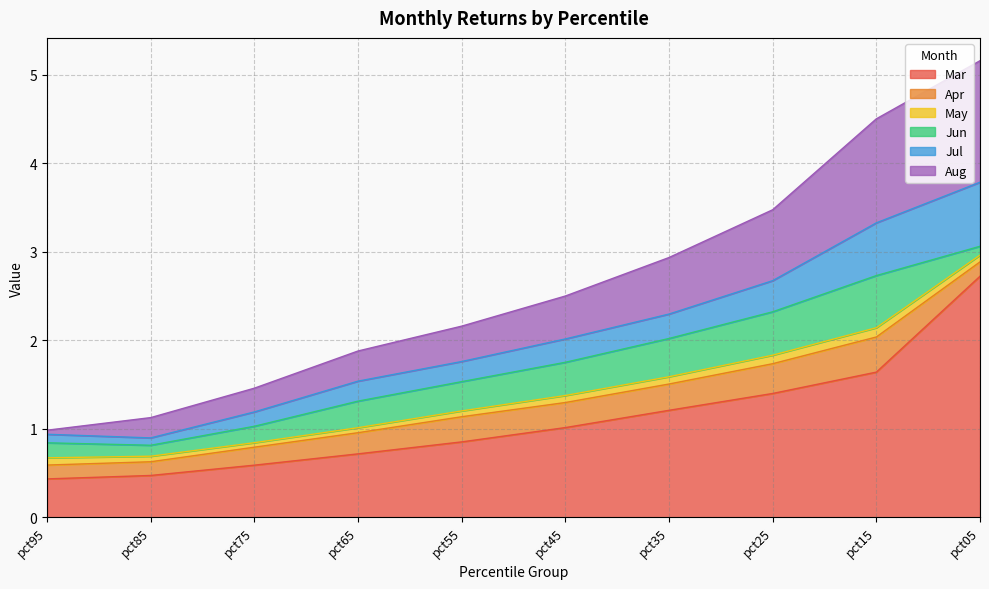

What is the average value of the Jul series?

0.3